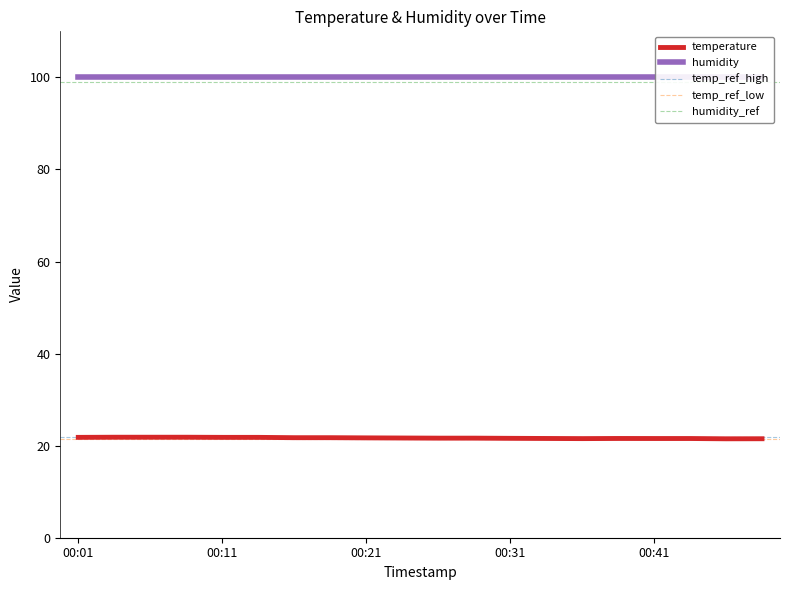

Which label corresponds to the smallest value in the chart?

00:46